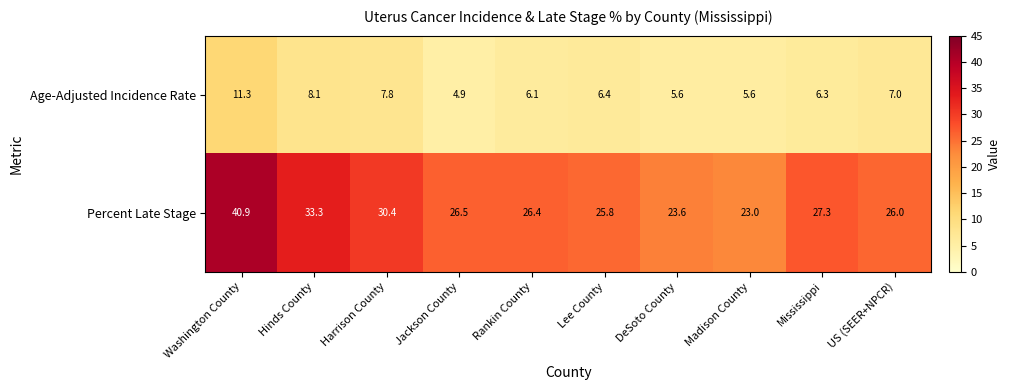

Which series has the widest spread of values?

Percent Late Stage